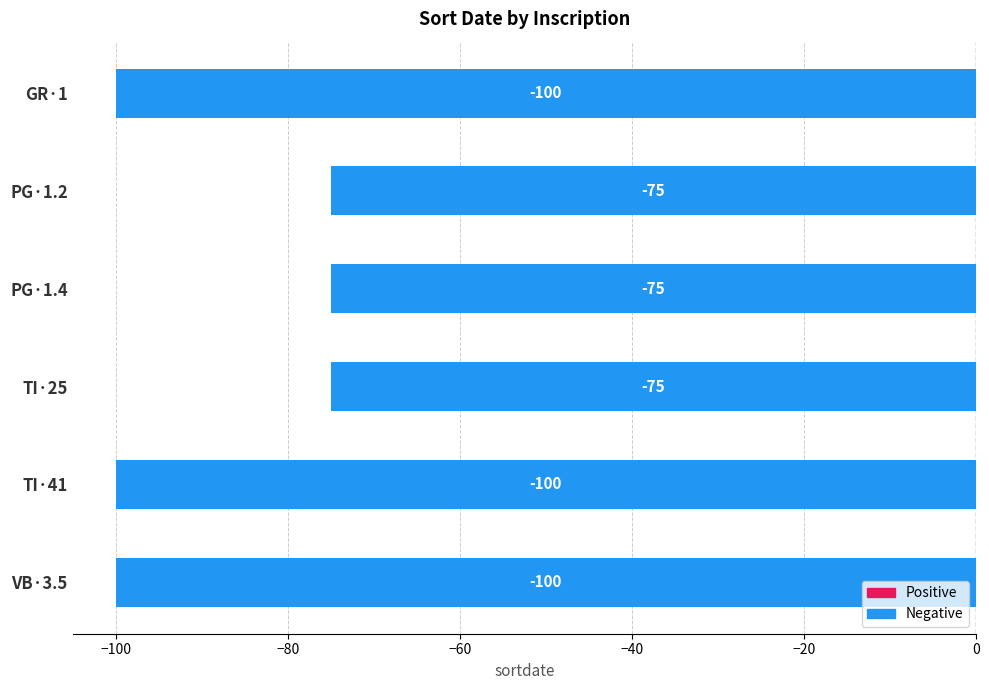

What is the label of the 6th bar from the bottom?

GR·1